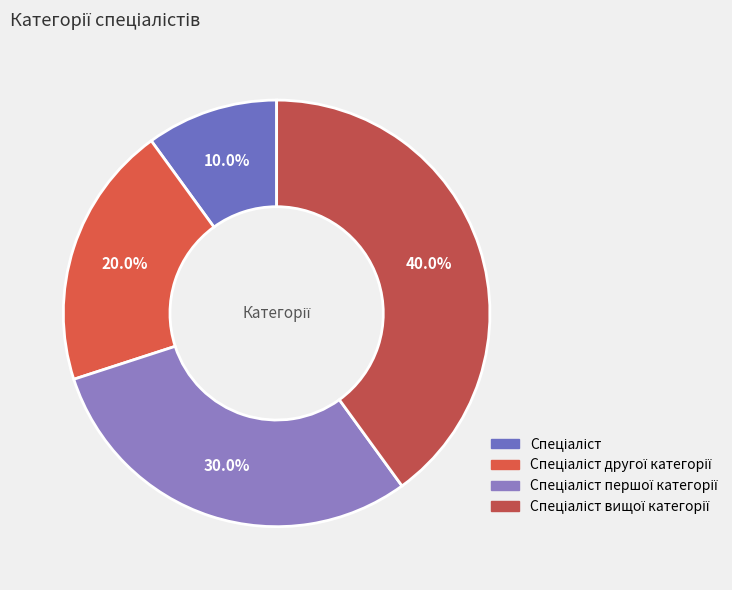

True or false: Спеціаліст accounts for 19% of the total.

False